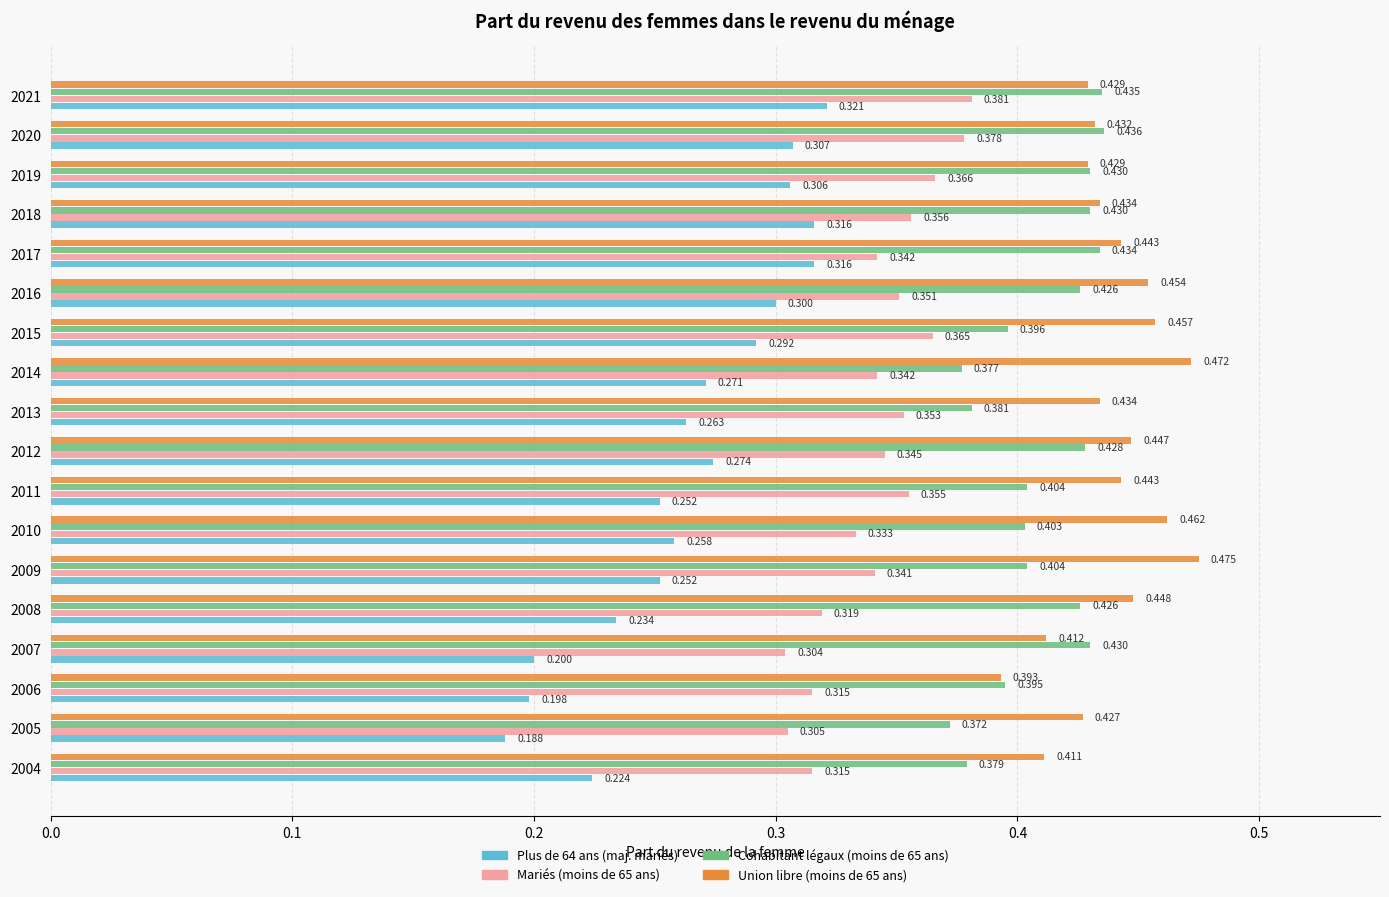

What is the difference between the maximum and second lowest values in the Mariés (moins de 65 ans) series?

0.1